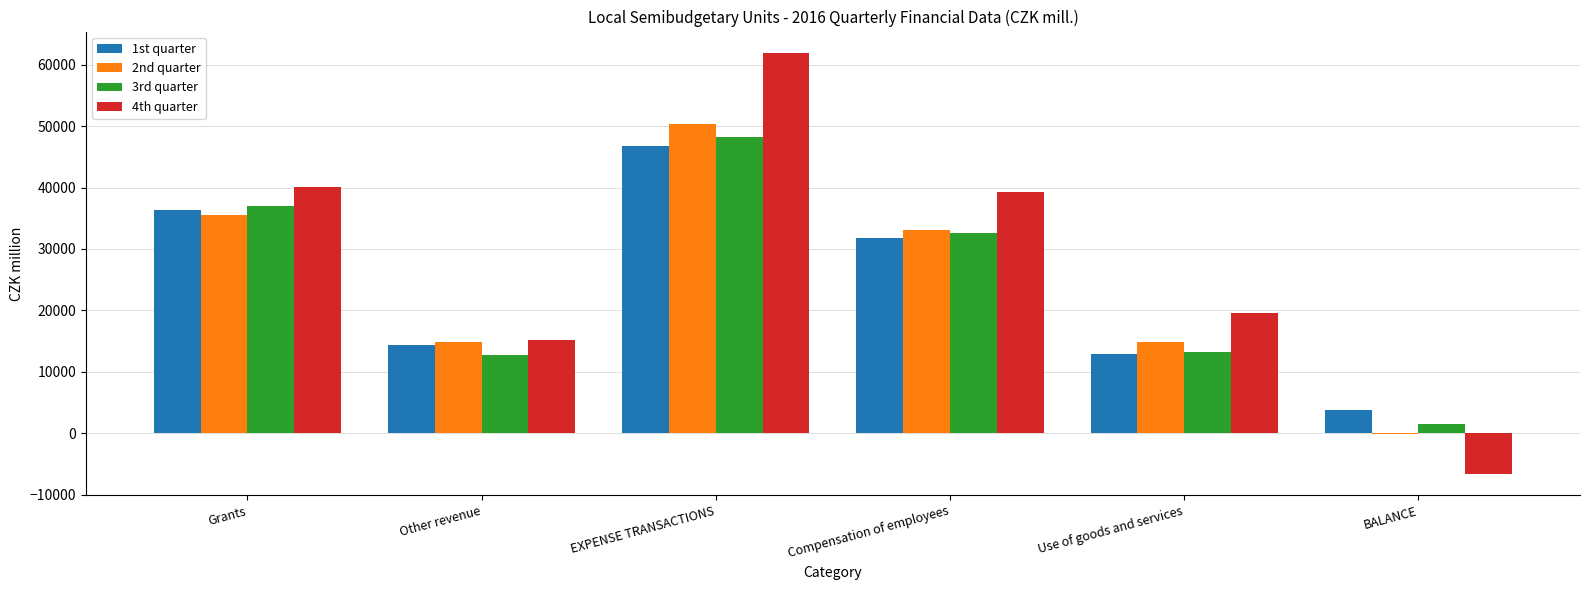

At which category does the chart reach its peak across all series?

EXPENSE TRANSACTIONS